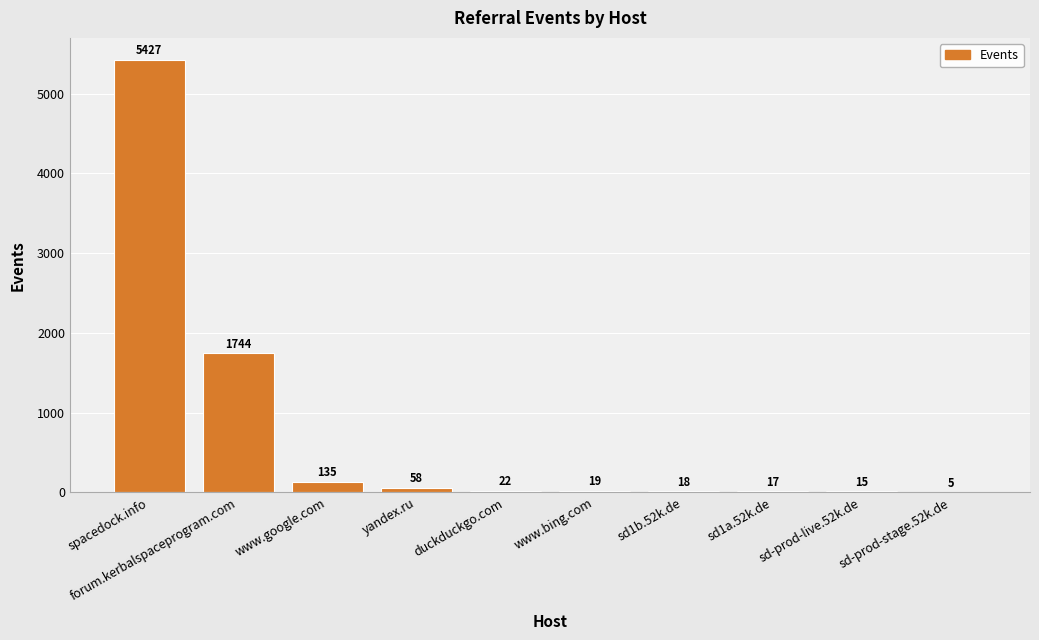

What is the sum of all values?

7460